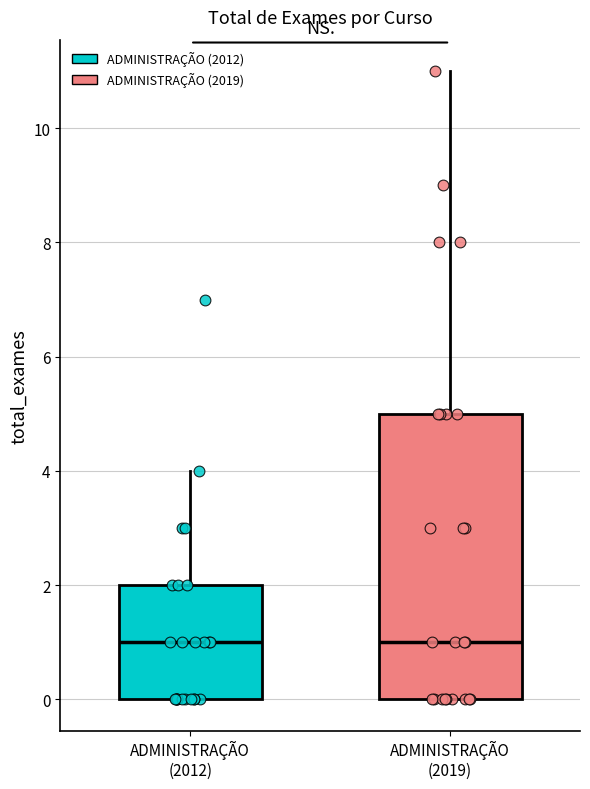

Reading left to right, read every box against the y-axis: the position of its median line, the range the box covers, and the ends of its whiskers. The values are not printed on the chart, so give them approximately, as read against the axis.

ADMINISTRAÇÃO (2012): median 1, box 0 to 2, whiskers 0 to 4
ADMINISTRAÇÃO (2019): median 1, box 0 to 5, whiskers 0 to 11